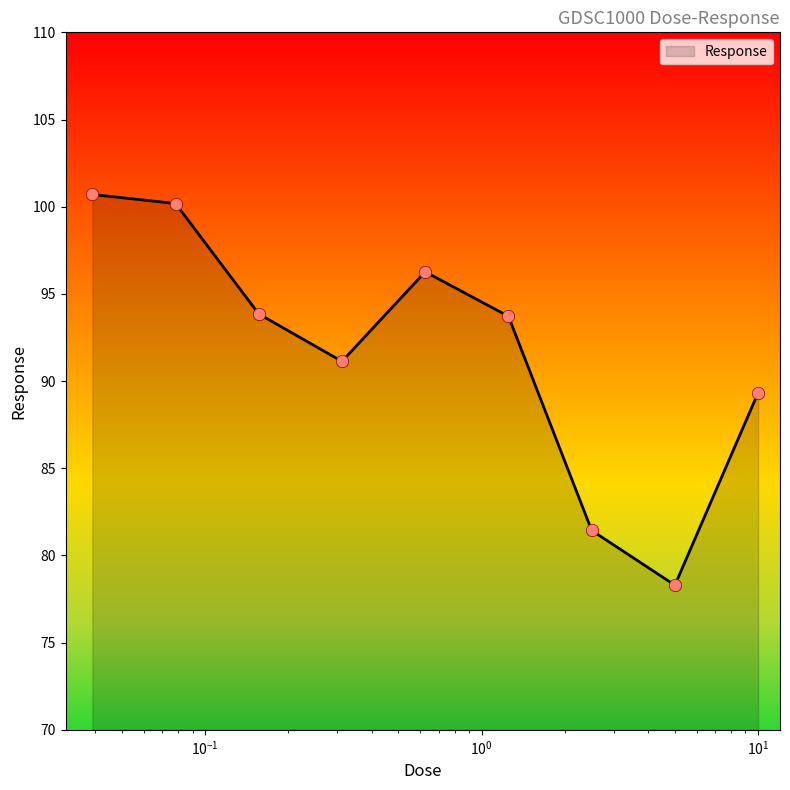

What is the minimum value shown in the chart?

78.3